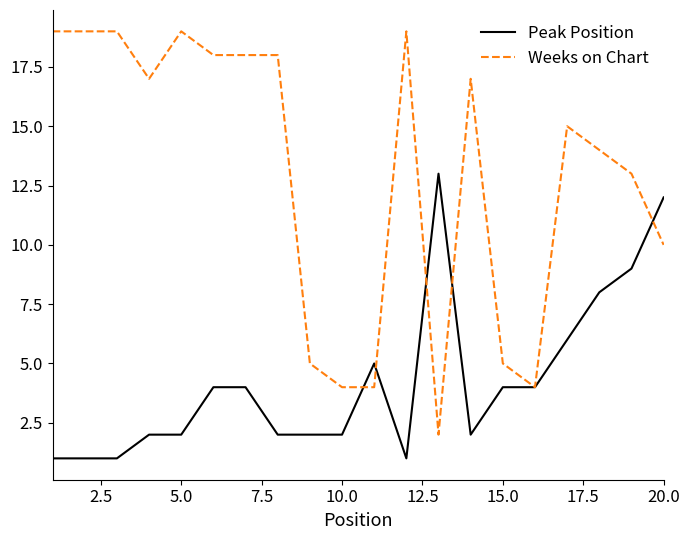

After their last crossing, which series has the higher values: Weeks on Chart or Peak Position?

Peak Position